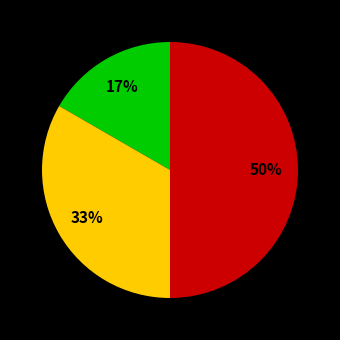

To the nearest percent, what is the difference between the largest and smallest slice percentages?

33%